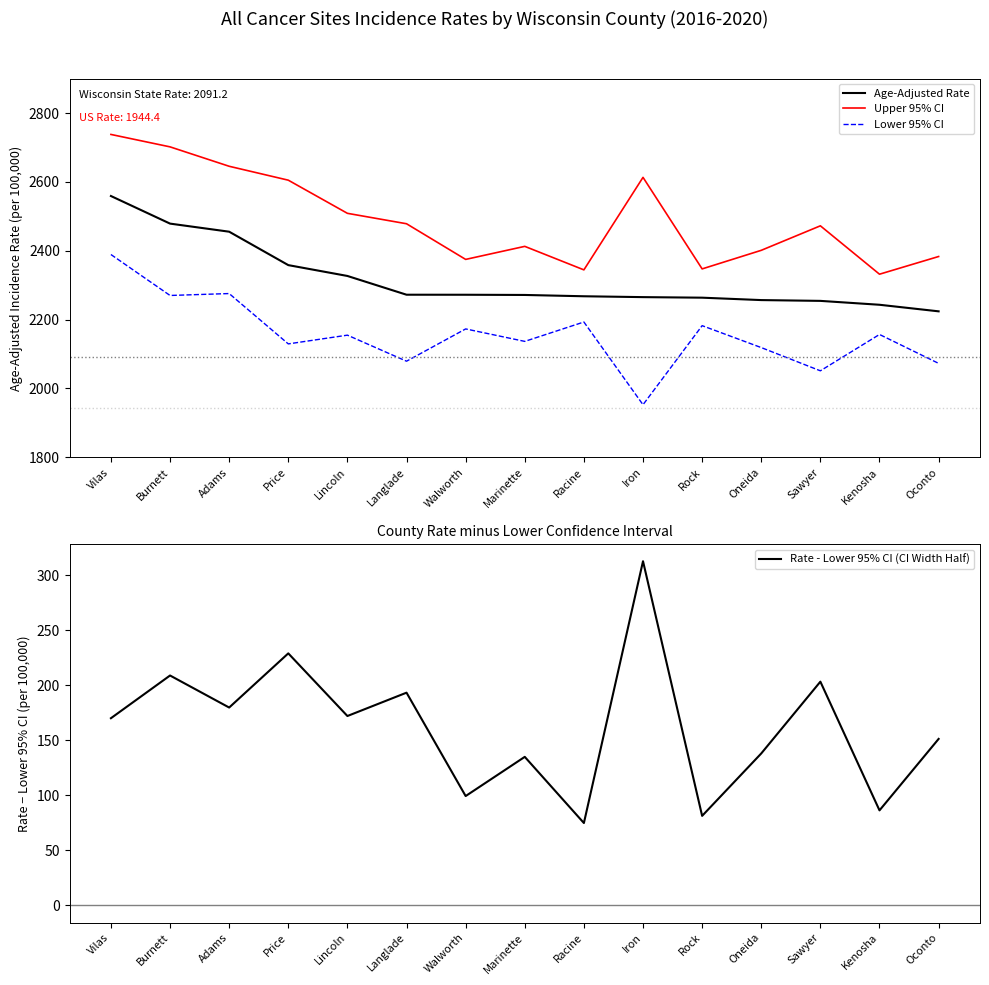

What is the total value across all series at Iron?

7143.9